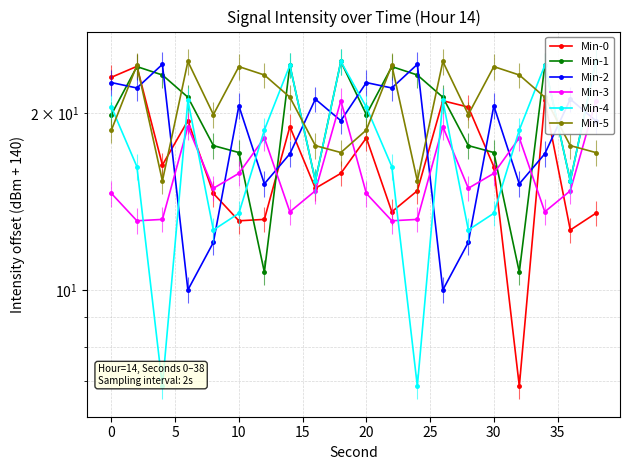

At how many categories does at least one series exceed 20?

19